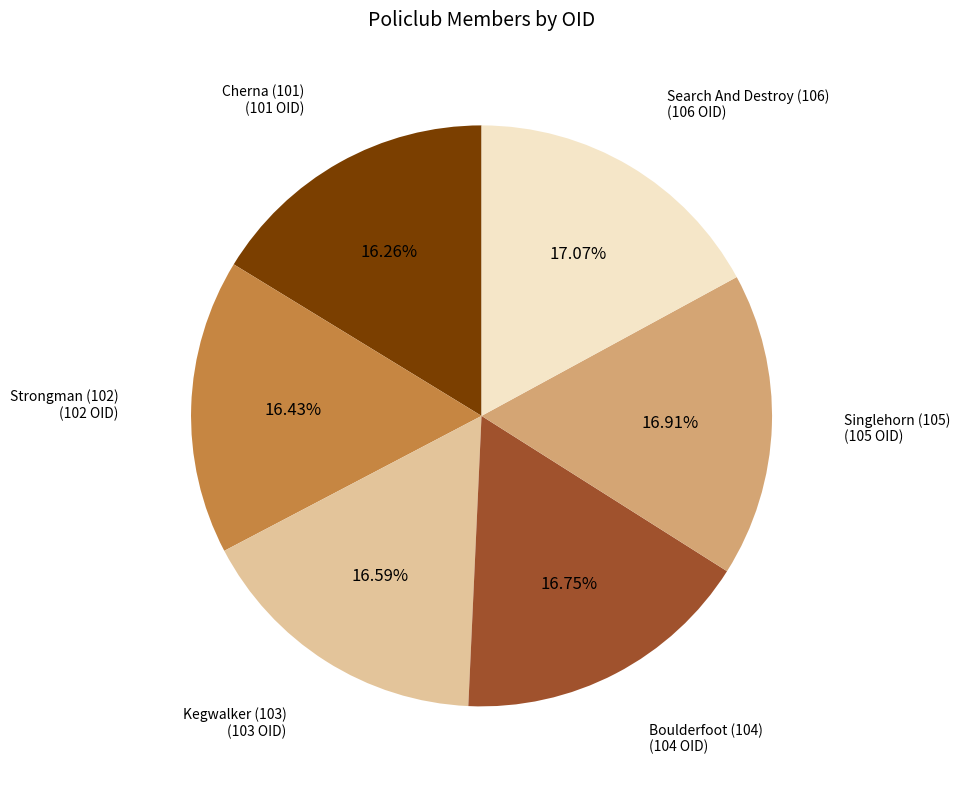

Is there any slice that represents more than half of the pie?

No